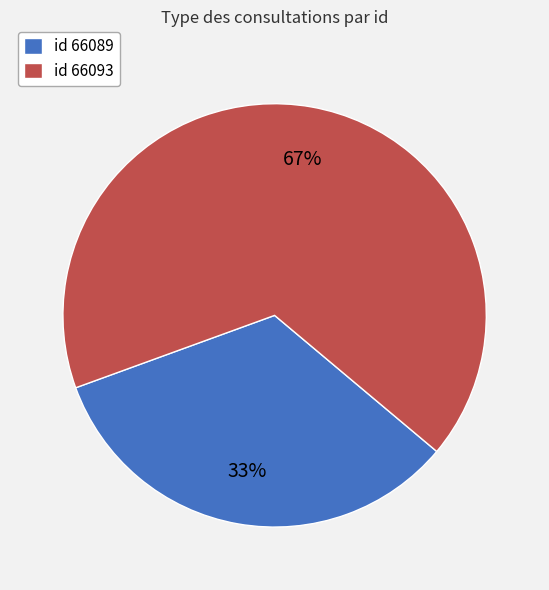

Which category has the biggest portion of the pie?

id 66093